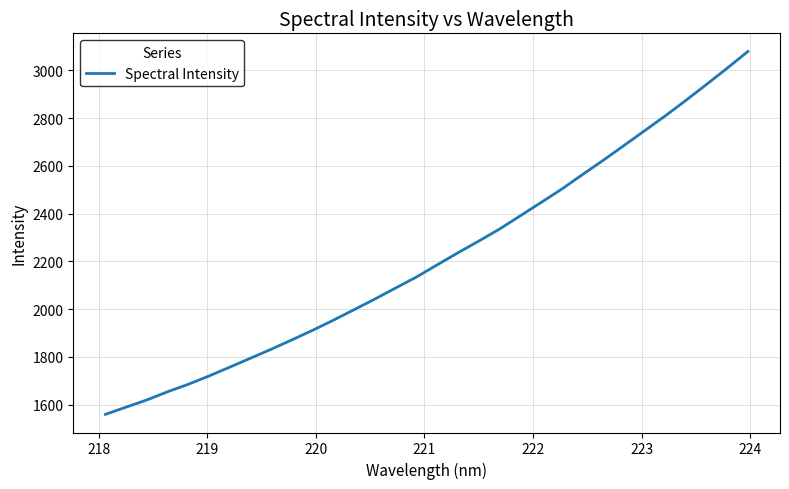

Count the number of categories in the chart.

32